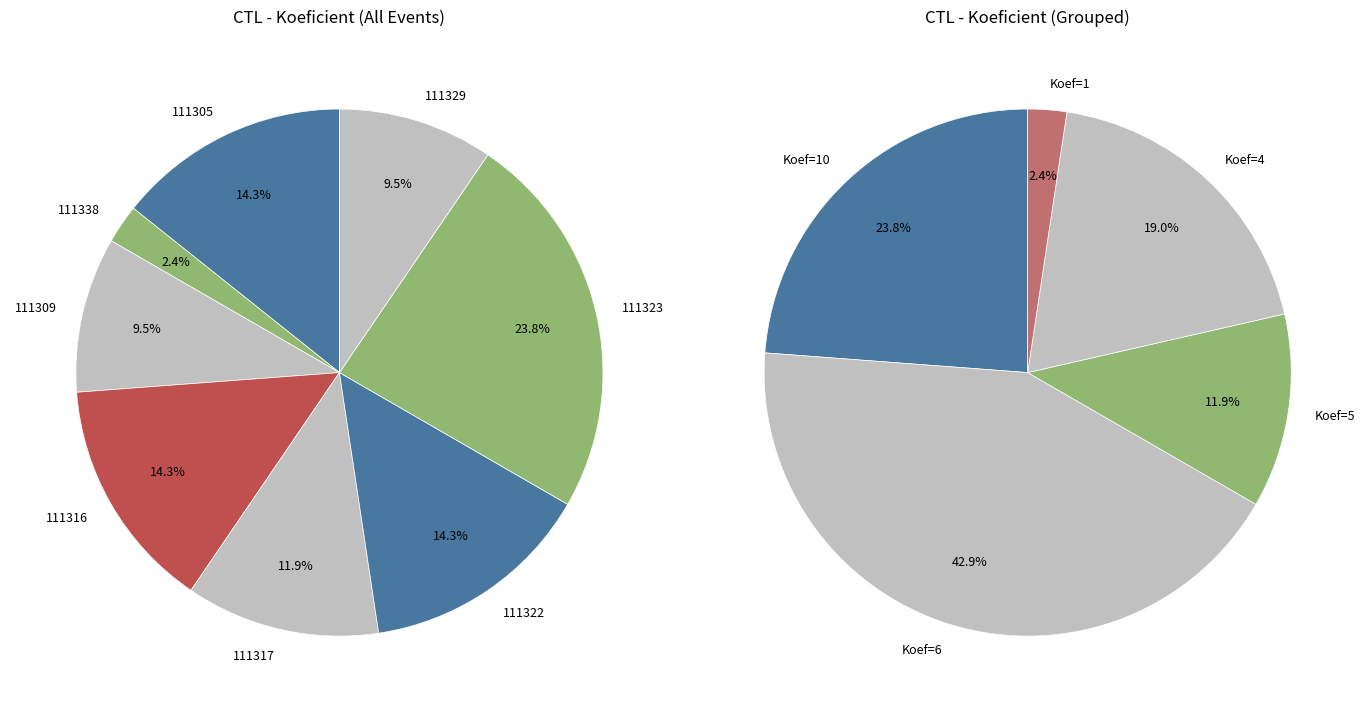

To the nearest percent, what is the difference between the largest and smallest slice percentages?

21%